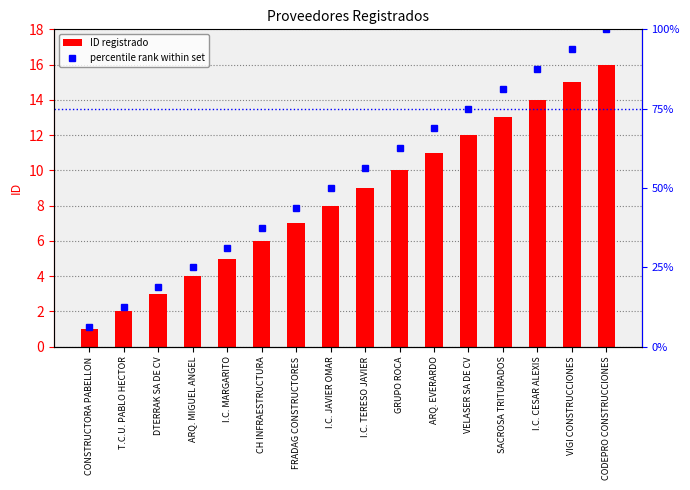

The value of percentile rank within set at GRUPO ROCA is 26.5. True or false?

False